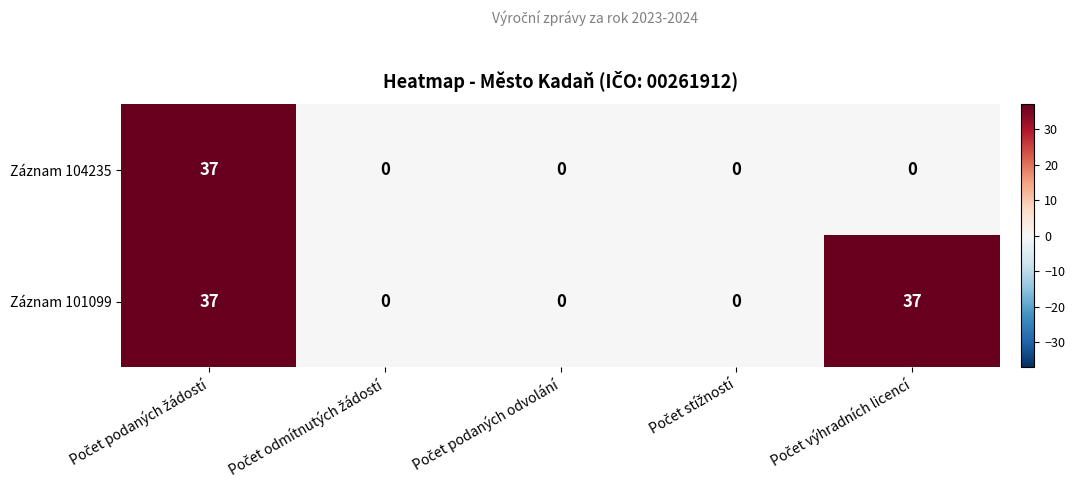

At how many categories does at least one series exceed 33?

2